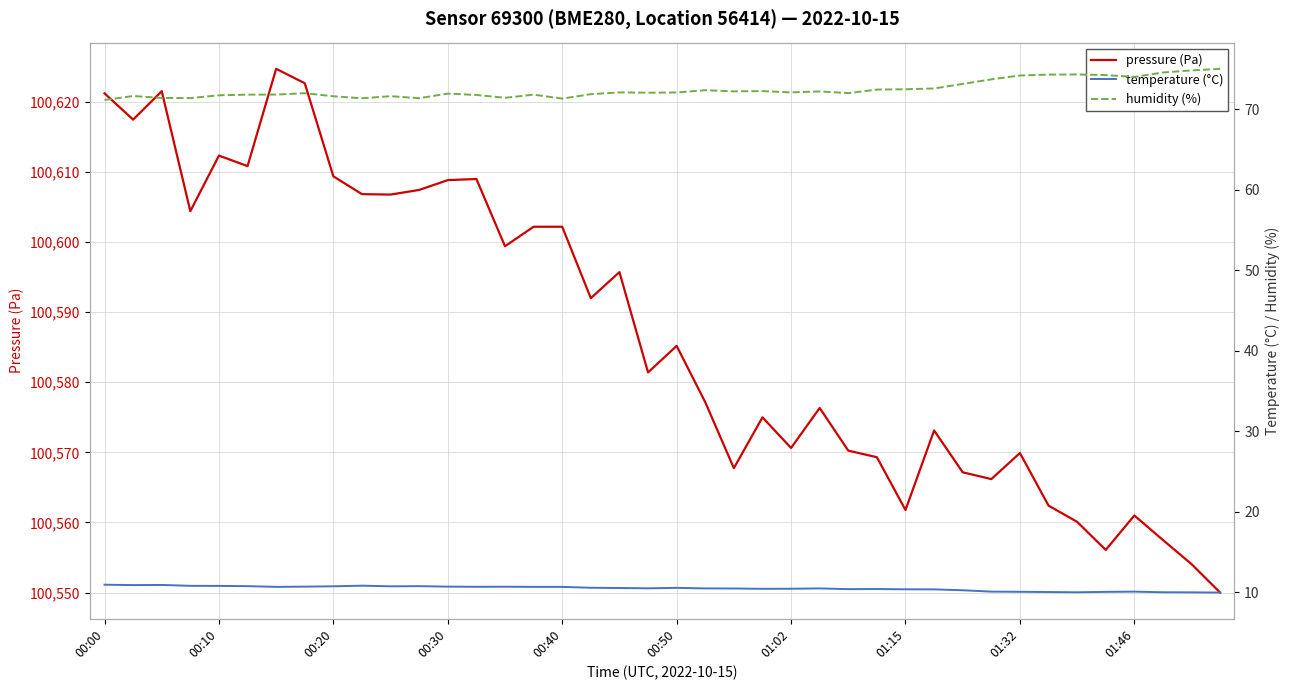

Which category has the lowest value in the humidity (%) series?

00:00